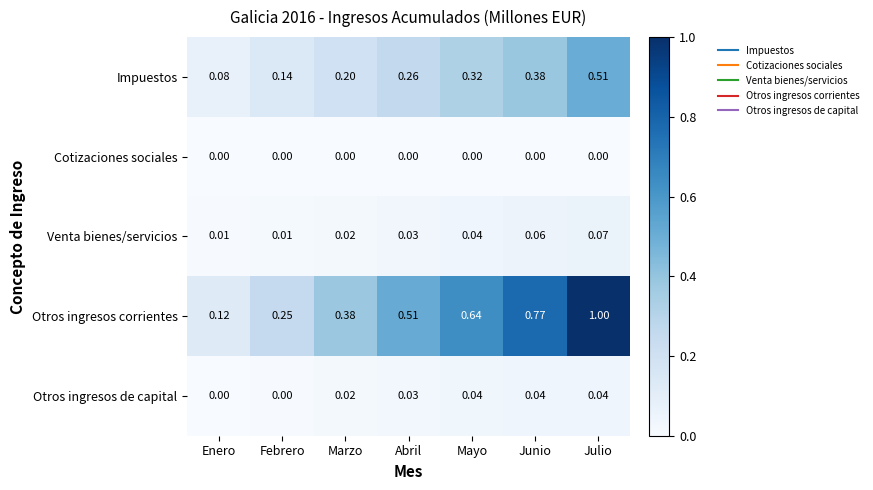

At which category is the sum across all series the highest?

Julio